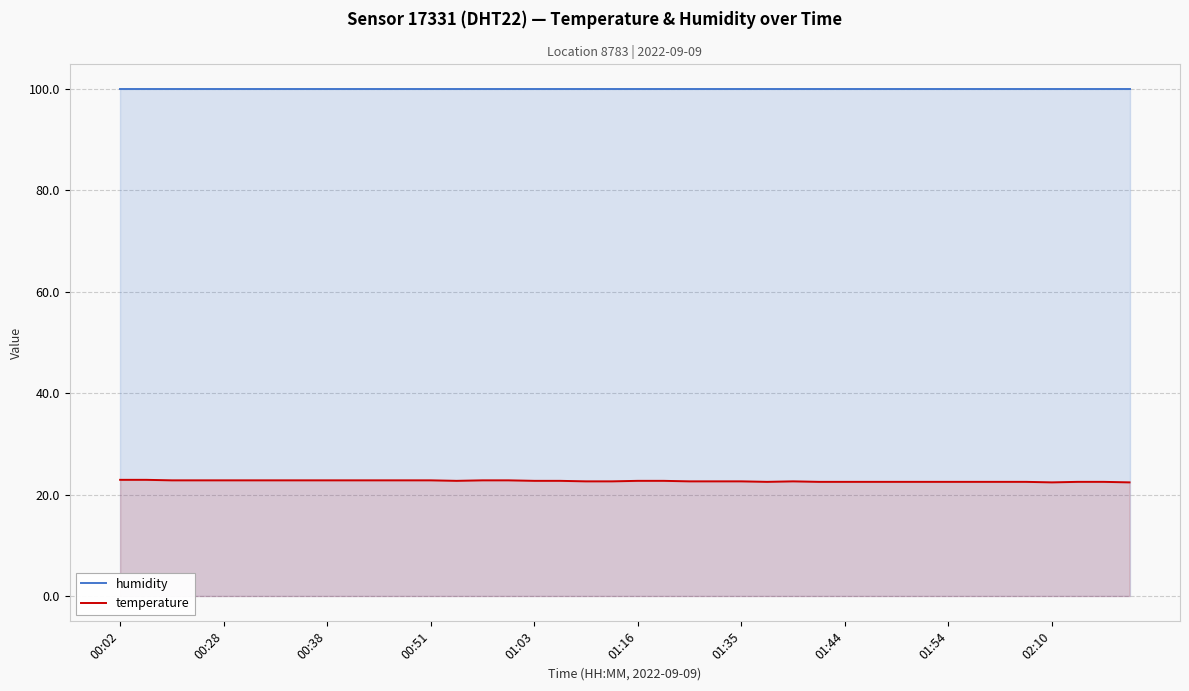

How many distinct data groups are displayed?

2